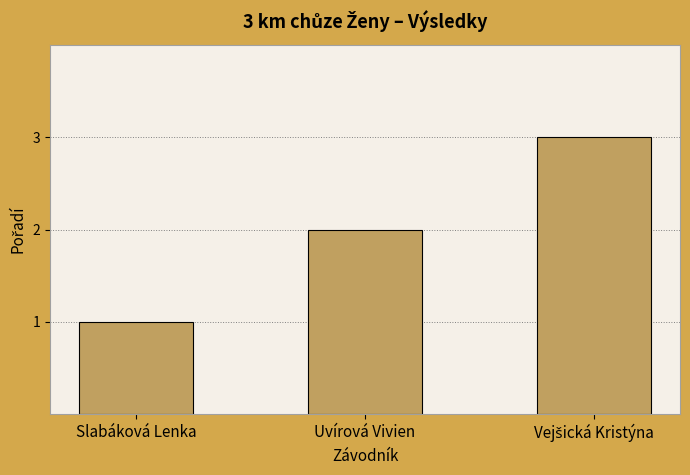

What is the change in value from Slabáková Lenka to Uvírová Vivien?

+1